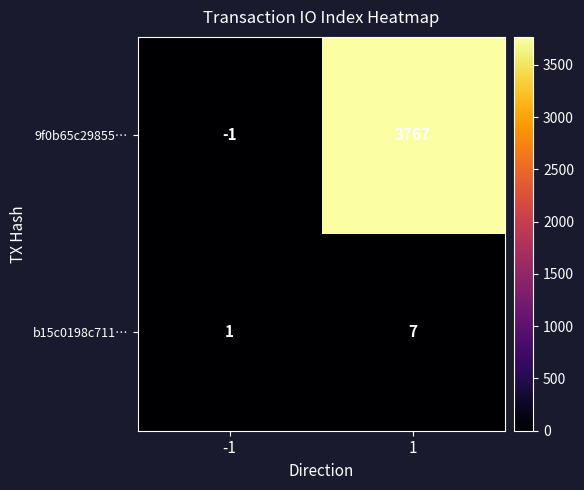

Reading left to right, what are all the values shown in this chart?

9f0b65c29855…: -1	3767
b15c0198c711…: 1	7